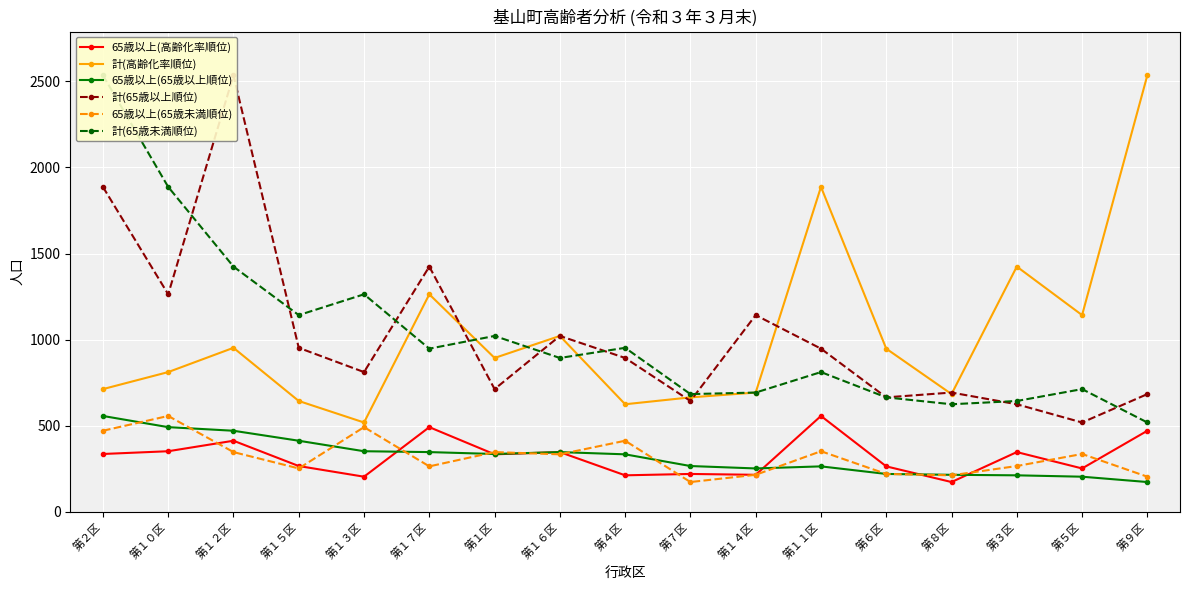

True or false: 計(高齢化率順位) has a value of 1263 at 第１７区.

True